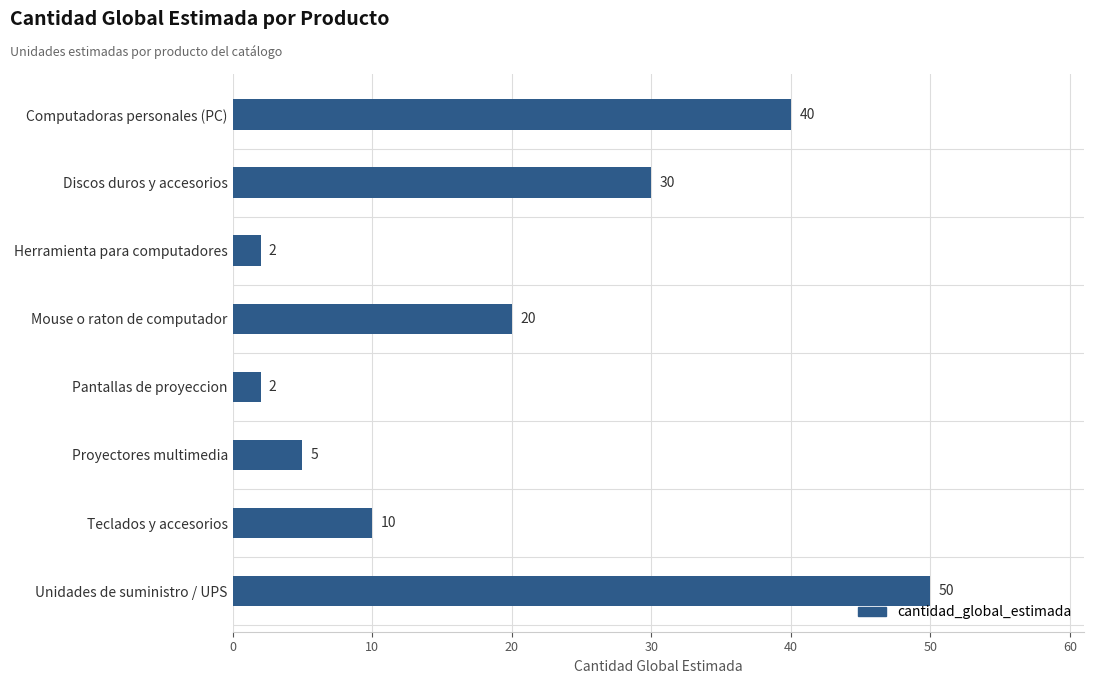

What position from the top is Unidades de suministro / UPS?

8